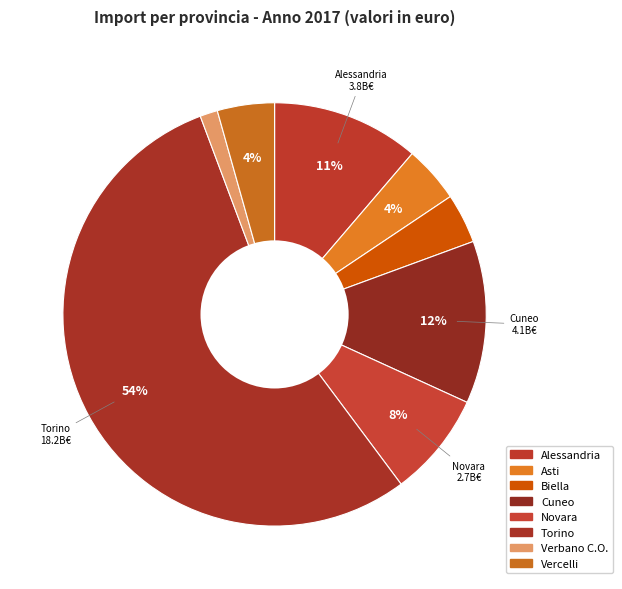

How many slices are in this pie chart?

8